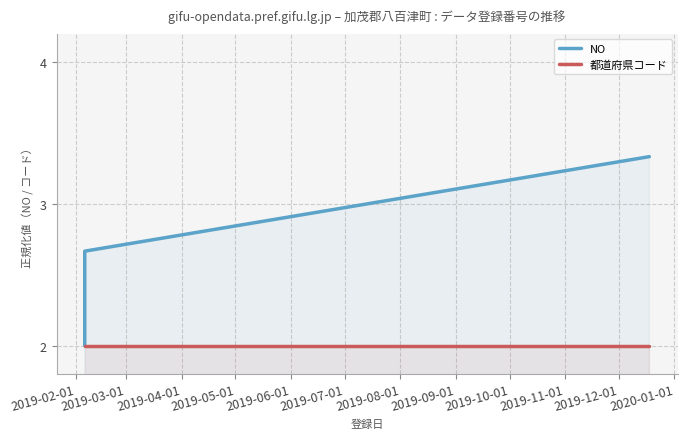

What position from the left is 2019-04-01?

3